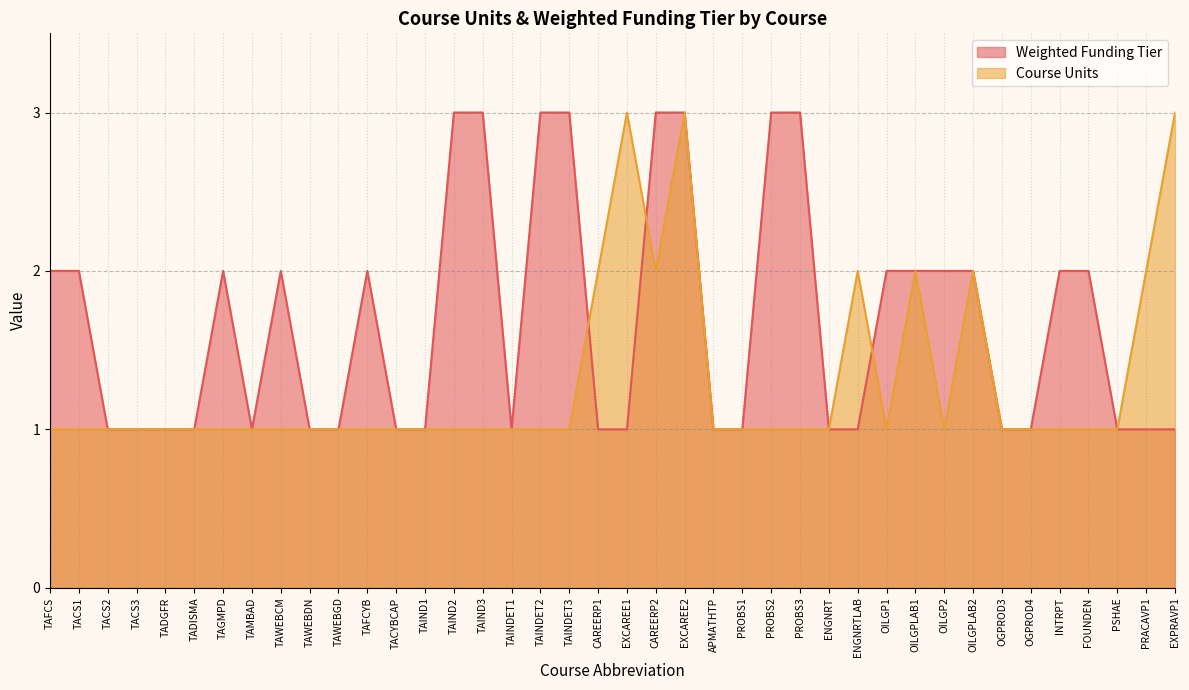

What is the greatest value displayed?

3